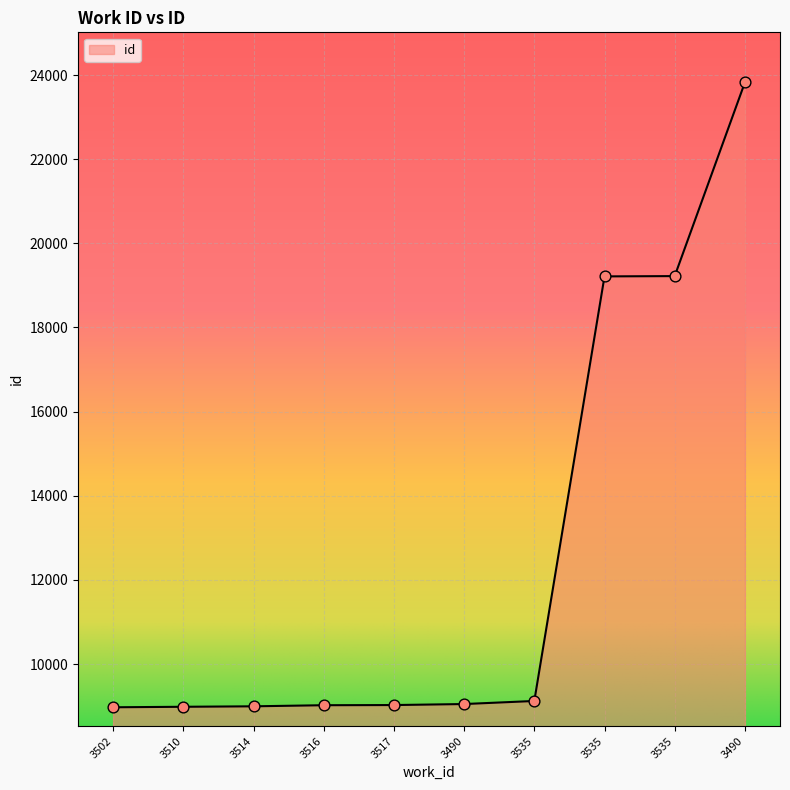

How many lines are shown in the chart?

1